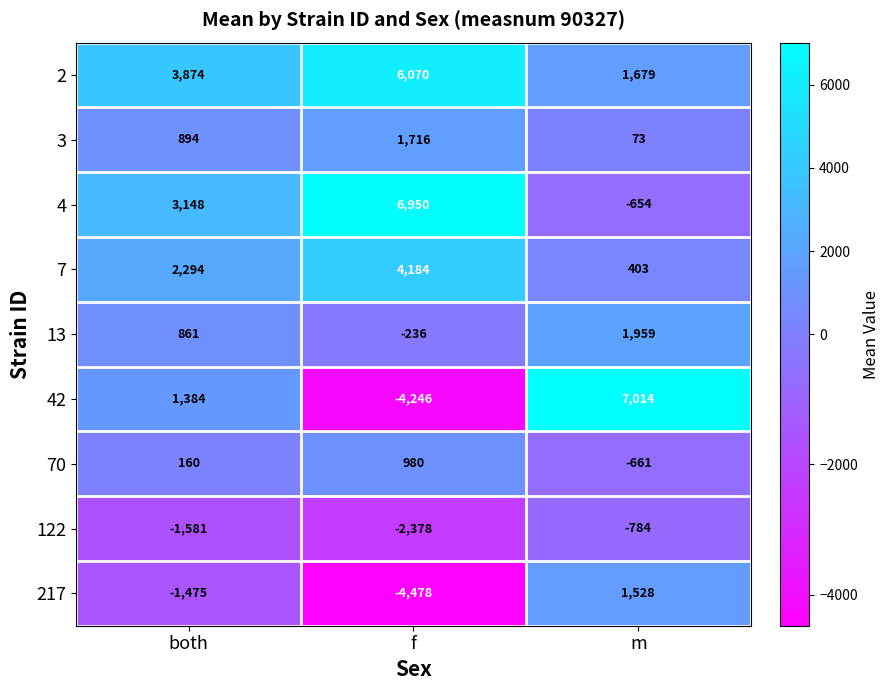

What is the difference between the second highest and minimum values in the 122 series?

797